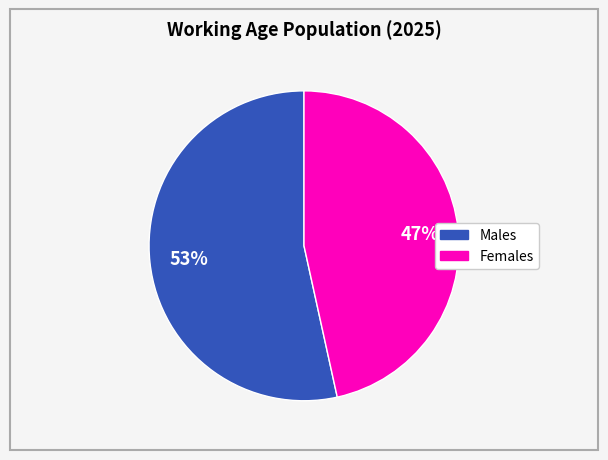

To the nearest percent, what is the average slice percentage?

50%